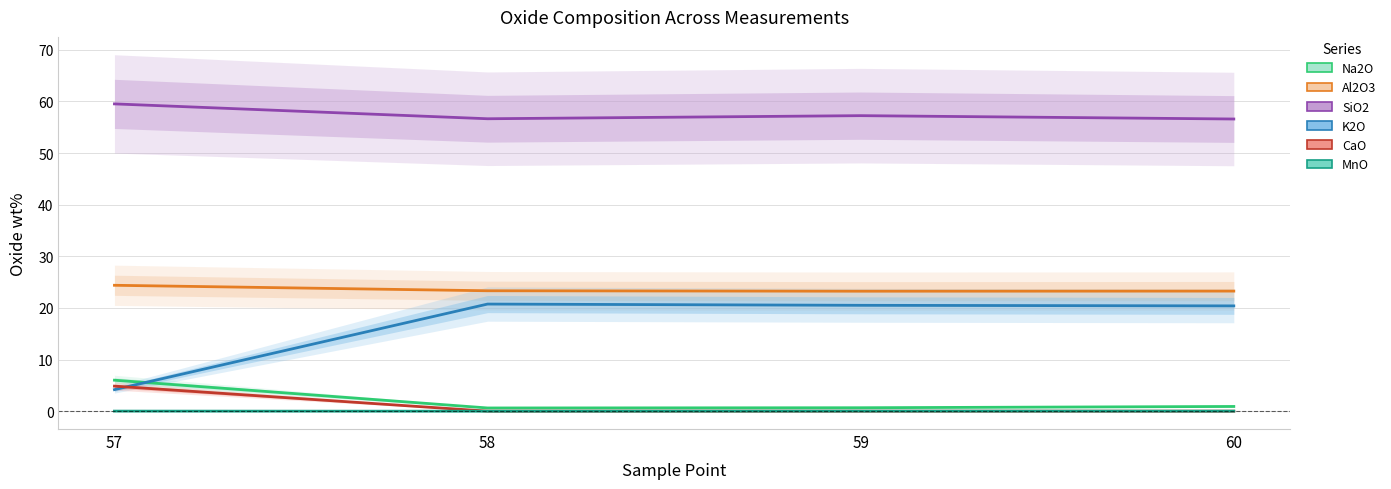

Reading left to right, list all the values displayed in this chart.

Na2O: 6.0	0.6	0.7	0.9
Al2O3: 24.4	23.3	23.2	23.3
SiO2: 59.5	56.6	57.2	56.6
K2O: 4.2	20.7	20.5	20.4
CaO: 4.9	0.0	0.0	0.0
MnO: 0.0	0.0	0.0	0.0